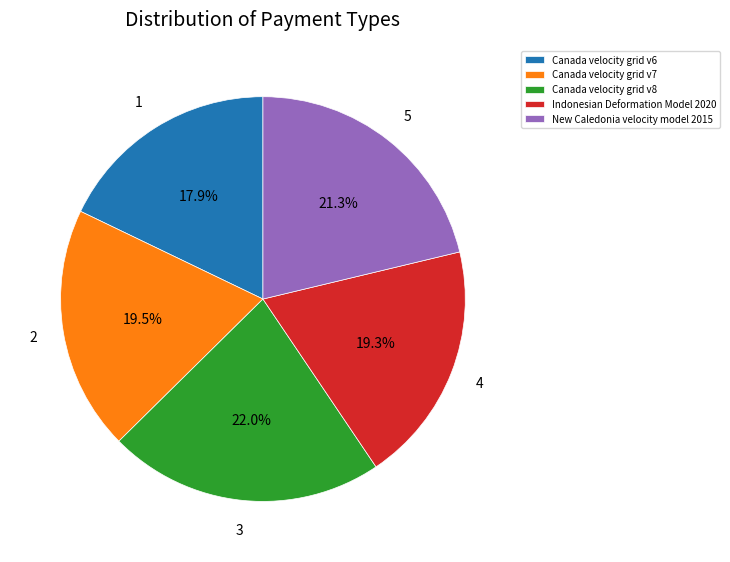

To the nearest percent, what is the difference between the largest and smallest slice percentages?

4%